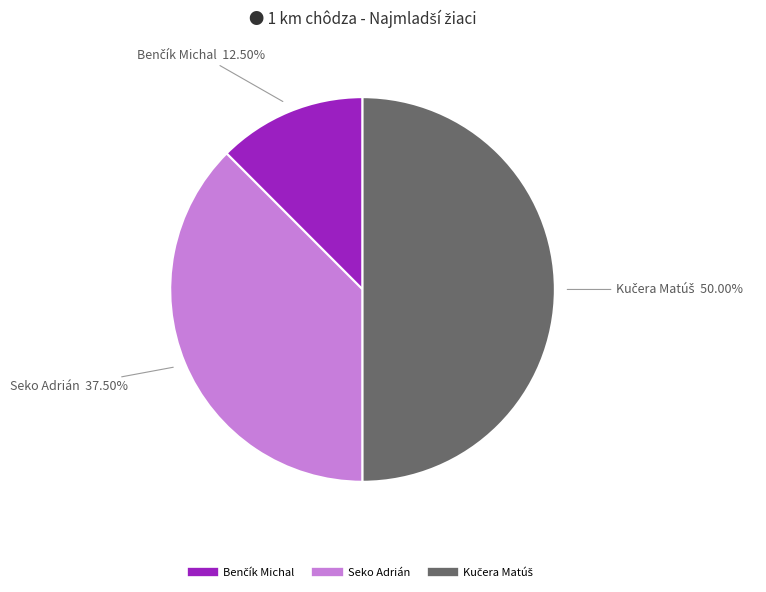

Does Seko Adrián account for over 50% of the chart?

No